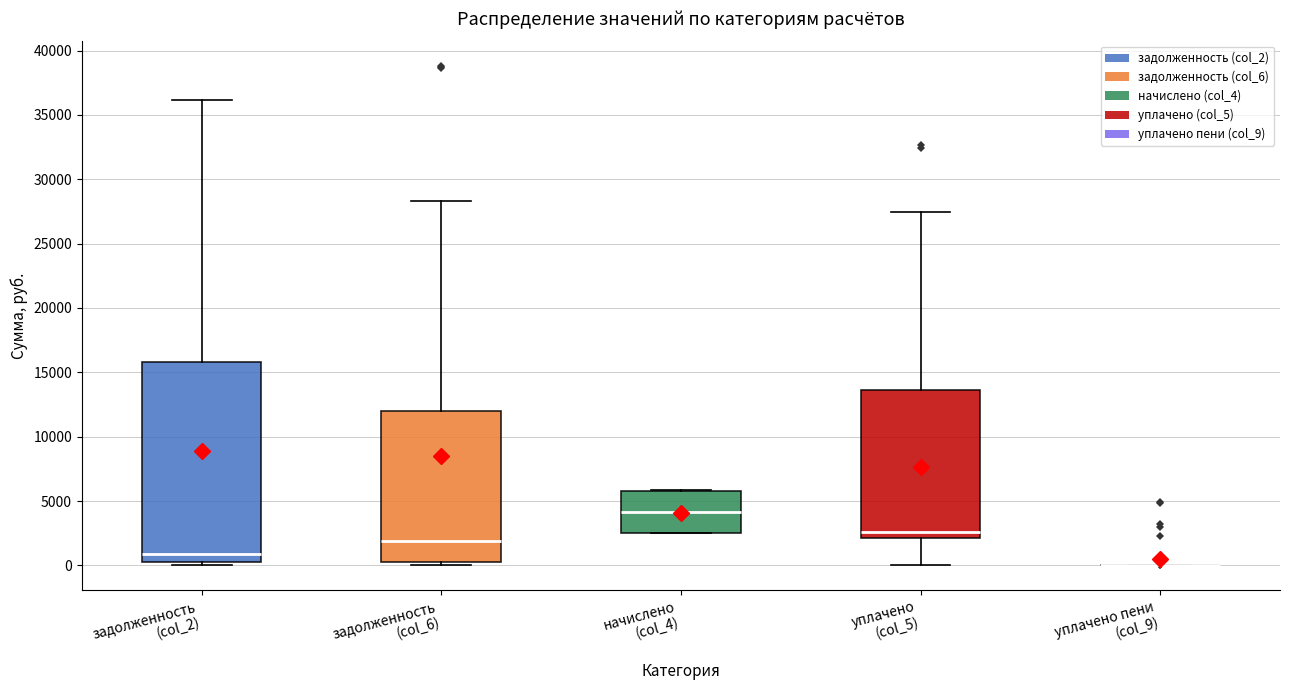

Reading left to right, transcribe this box plot: for each box, give where its median line is, the range the box spans, and where its two whiskers end, as read against the y-axis. The values are not printed on the chart, so give them approximately, as read against the axis.

задолженность (col_2): median 1000, box 500 to 16000, whiskers 0 to 36000
задолженность (col_6): median 2000, box 500 to 12000, whiskers 0 to 28500
начислено (col_4): median 4000, box 2500 to 6000, whiskers 2500 to 6000
уплачено (col_5): median 2500, box 2000 to 13500, whiskers 0 to 27500
уплачено пени (col_9): box collapsed to a line at 0, whiskers 0 to 0